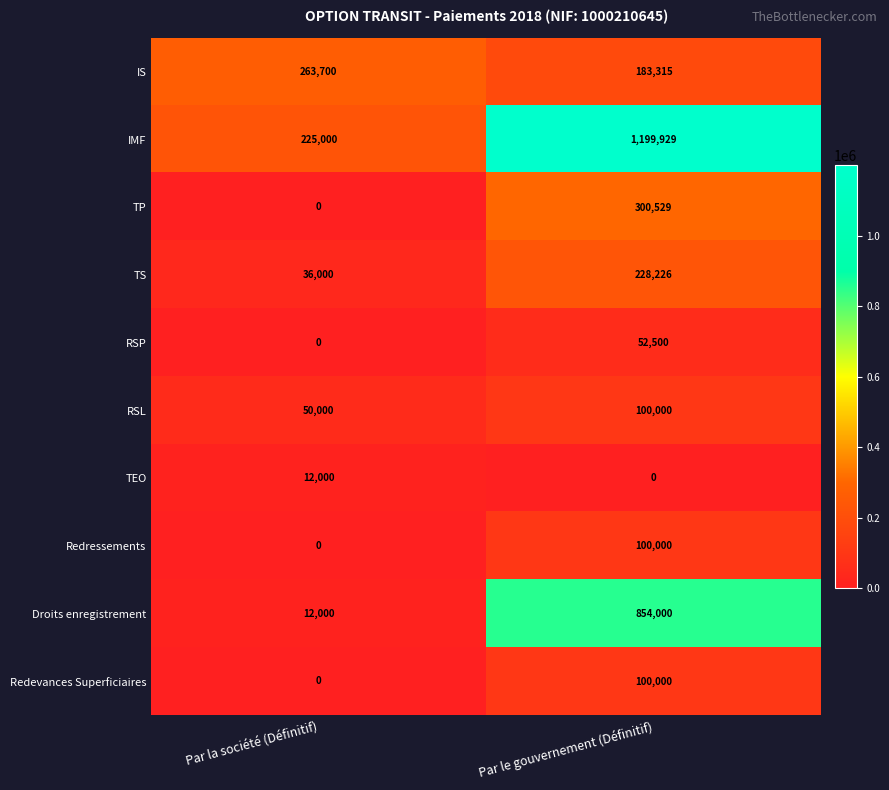

What is the approximate value of IS at Par la société (Définitif), to the nearest 100?

263700